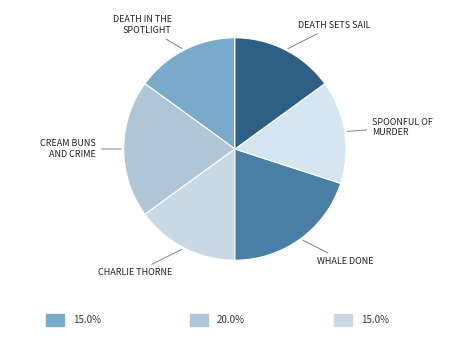

Which category has the biggest portion of the pie?

Cream Buns and Crime